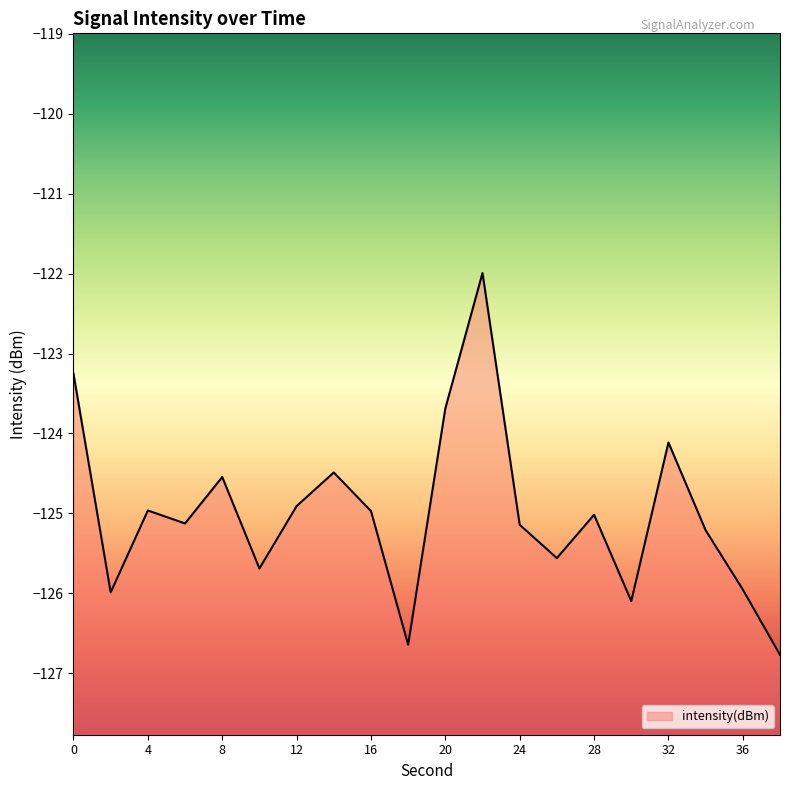

Rank the categories by value from highest to lowest.

22, 0, 20, 32, 14, 8, 12, 4, 16, 28, 6, 24, 34, 26, 10, 36, 2, 30, 18, 38